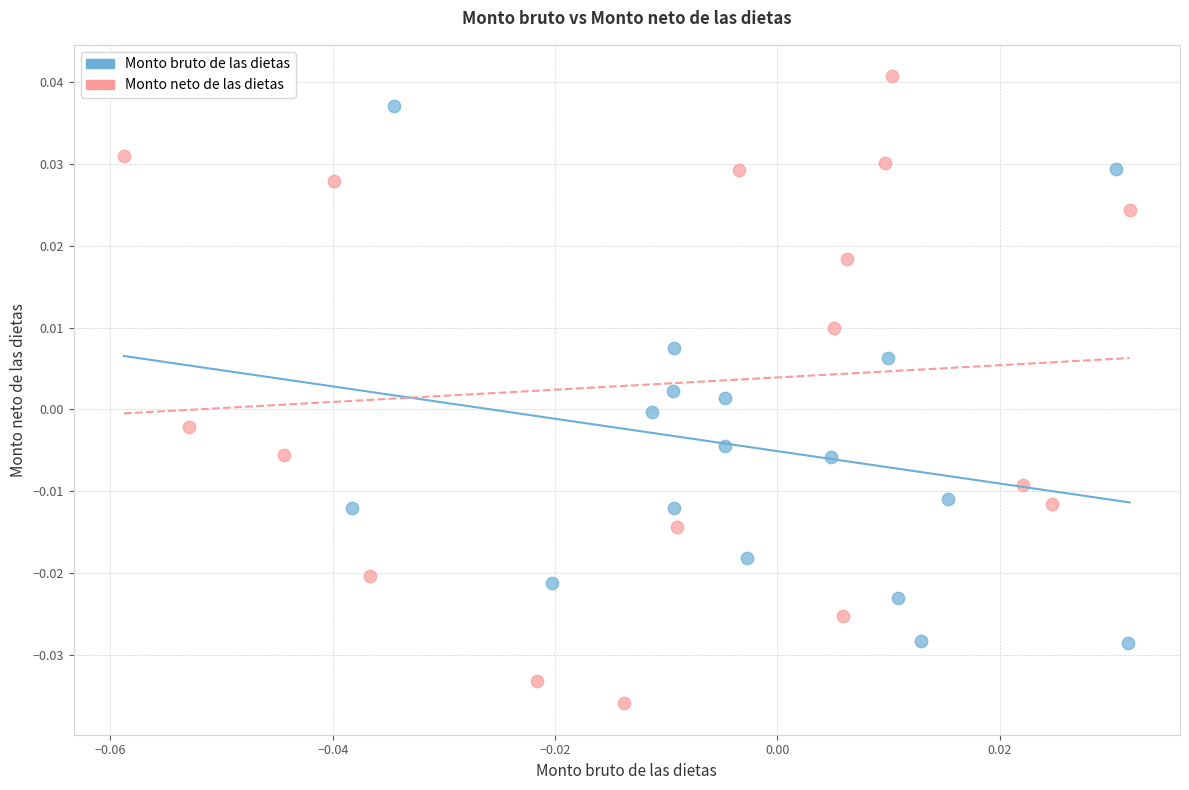

Which series reaches the maximum Y coordinate?

Monto neto de las dietas